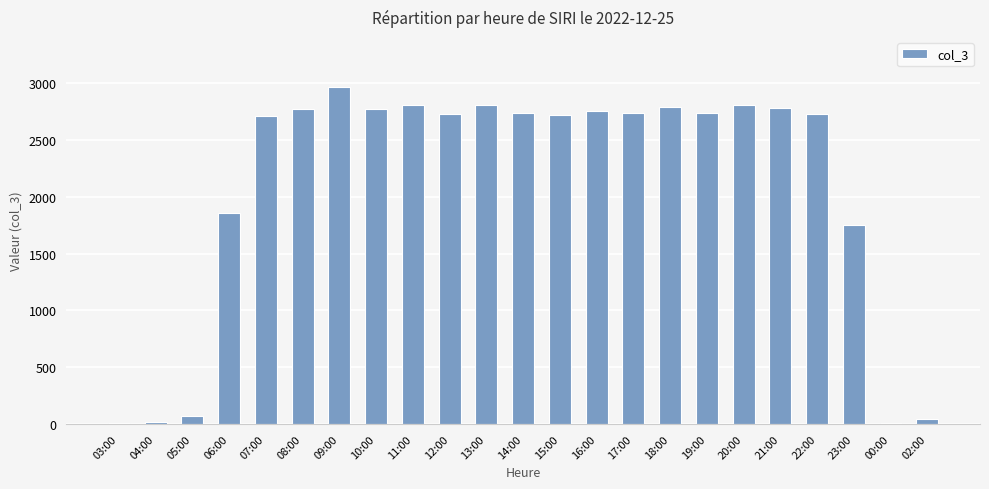

The value at 06:00 is 2897. True or false?

False